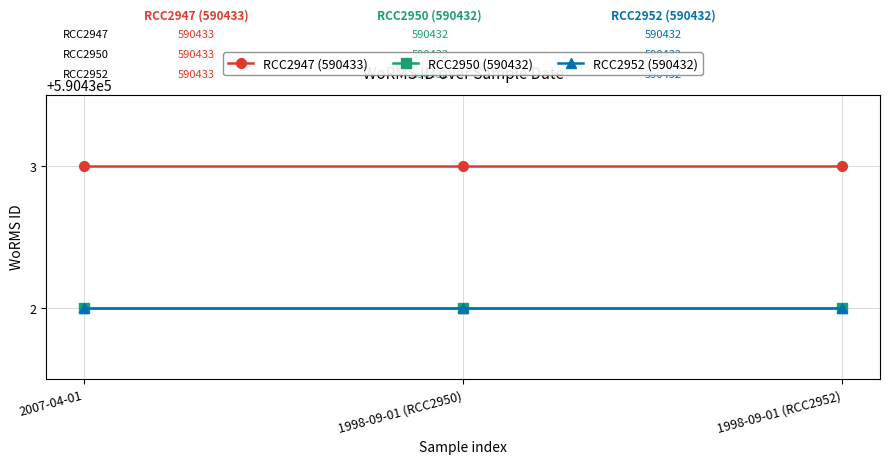

The value of RCC2952 (590432) at 1998-09-01 (RCC2950) is 590432. True or false?

True